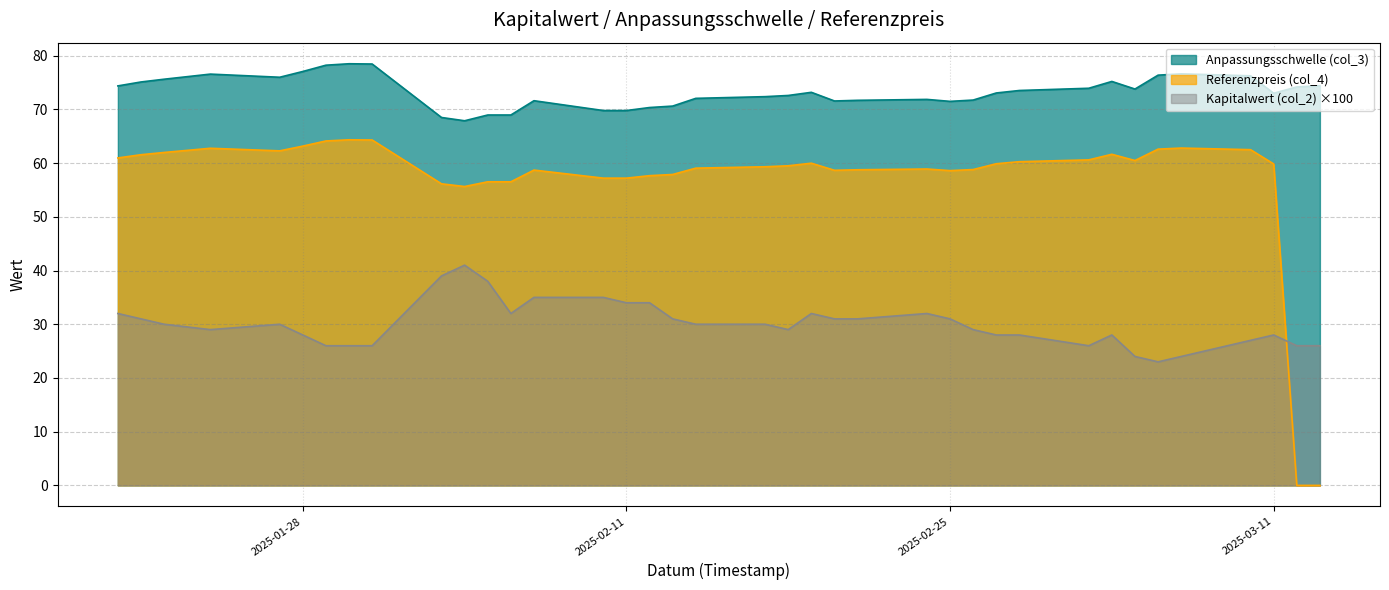

What is the value of the Anpassungsschwelle (col_3) point at the 23rd from the left?

71.6